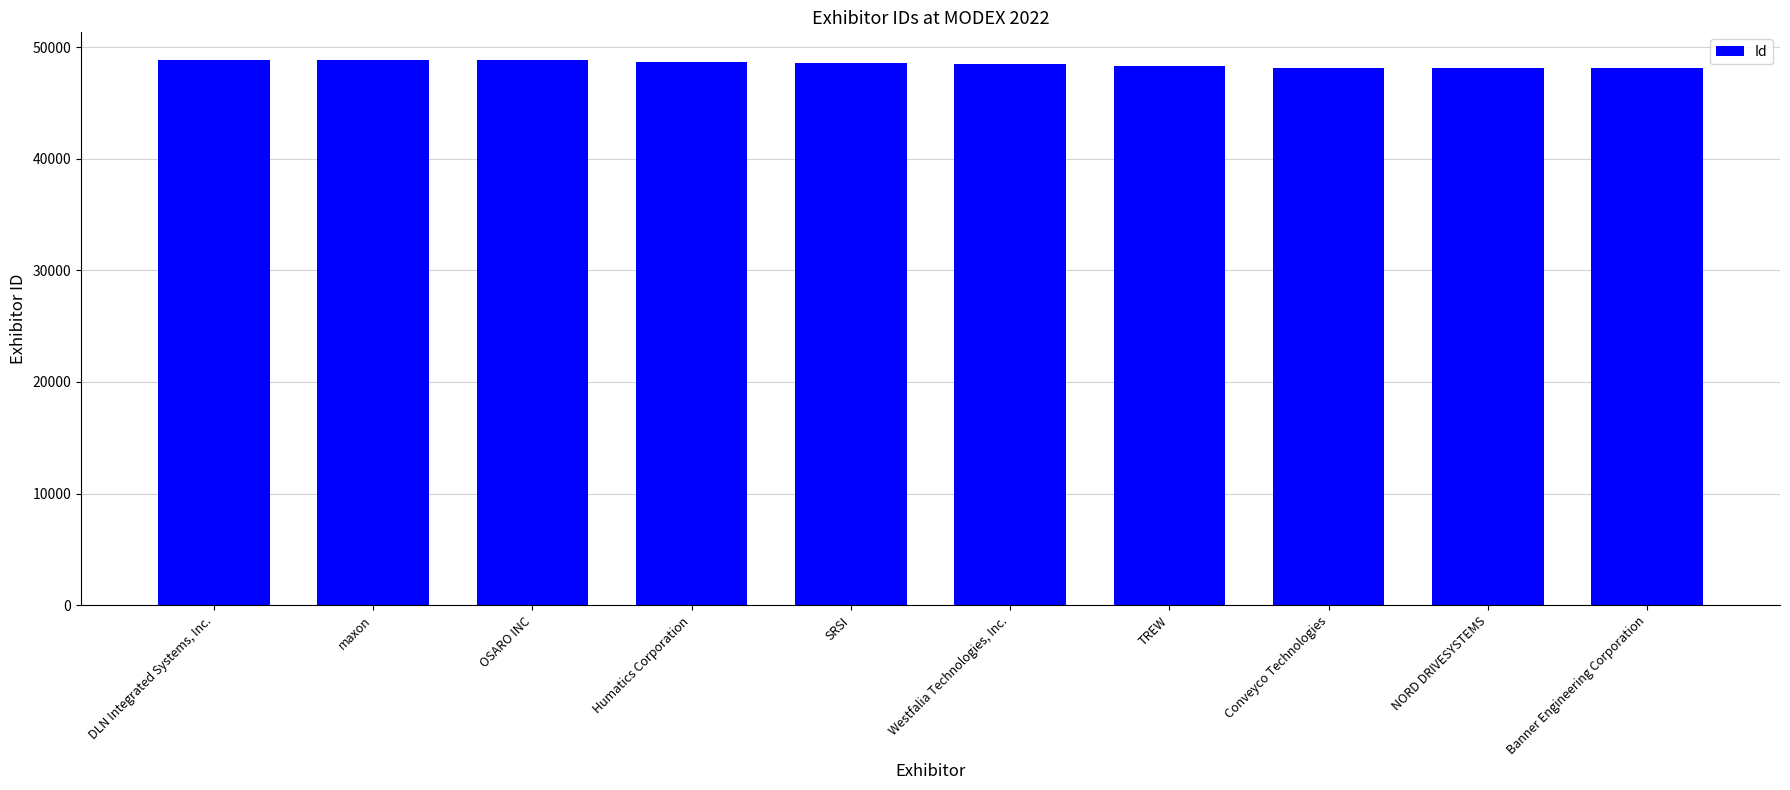

List the labels in order of value, largest first.

DLN Integrated Systems, Inc., maxon, OSARO INC, Humatics Corporation, SRSI, Westfalia Technologies, Inc., TREW, Conveyco Technologies, NORD DRIVESYSTEMS, Banner Engineering Corporation